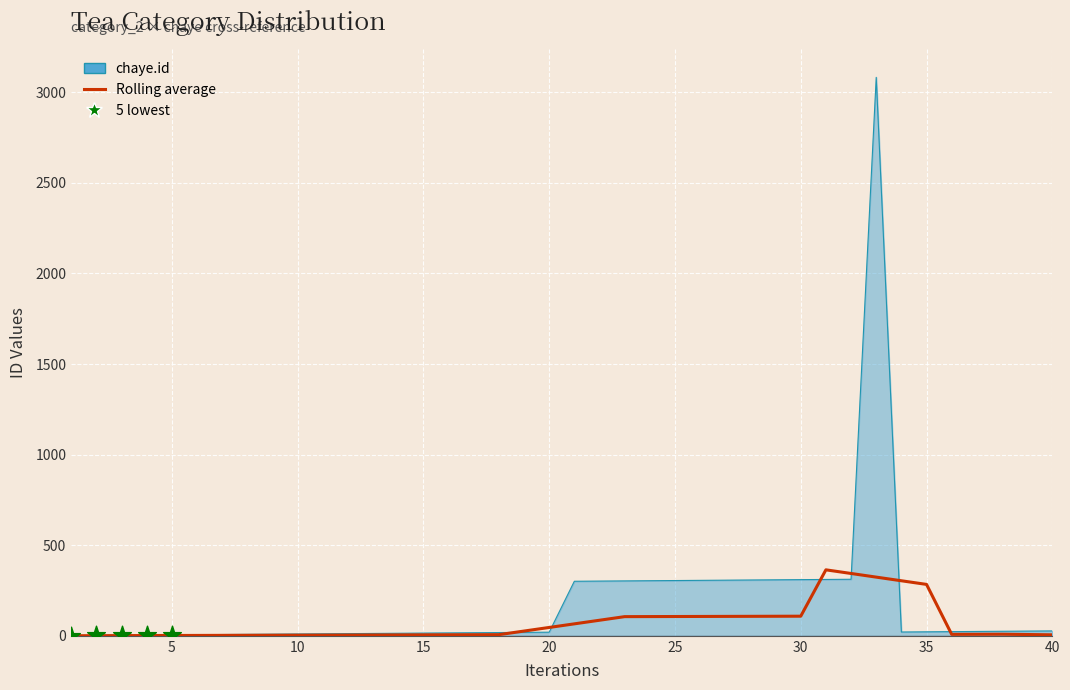

Which series reaches the maximum Y coordinate?

category_2_x_chaye.id